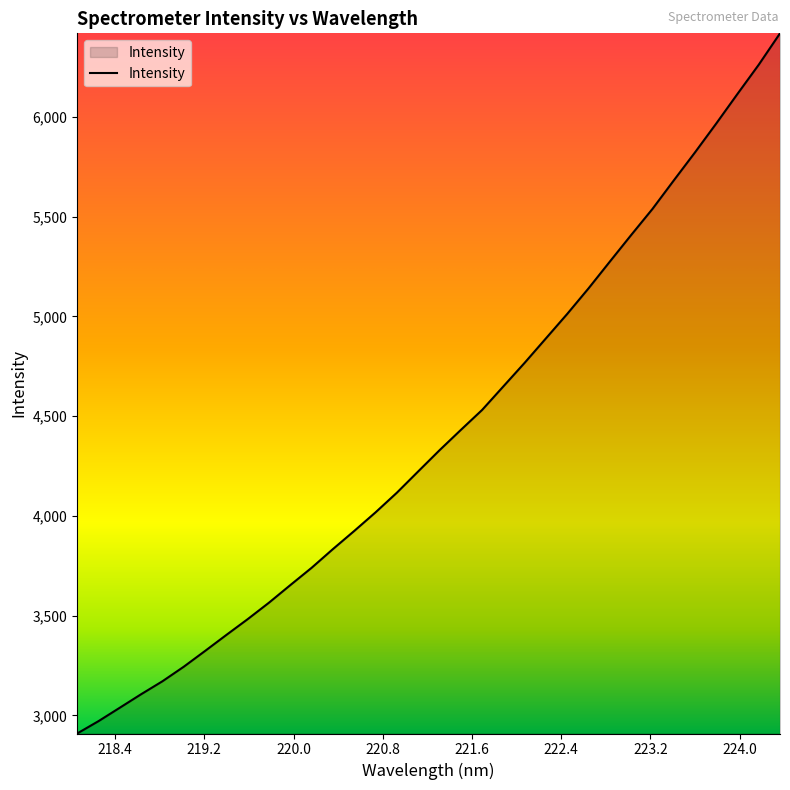

What is the maximum value shown in the chart?

6418.3